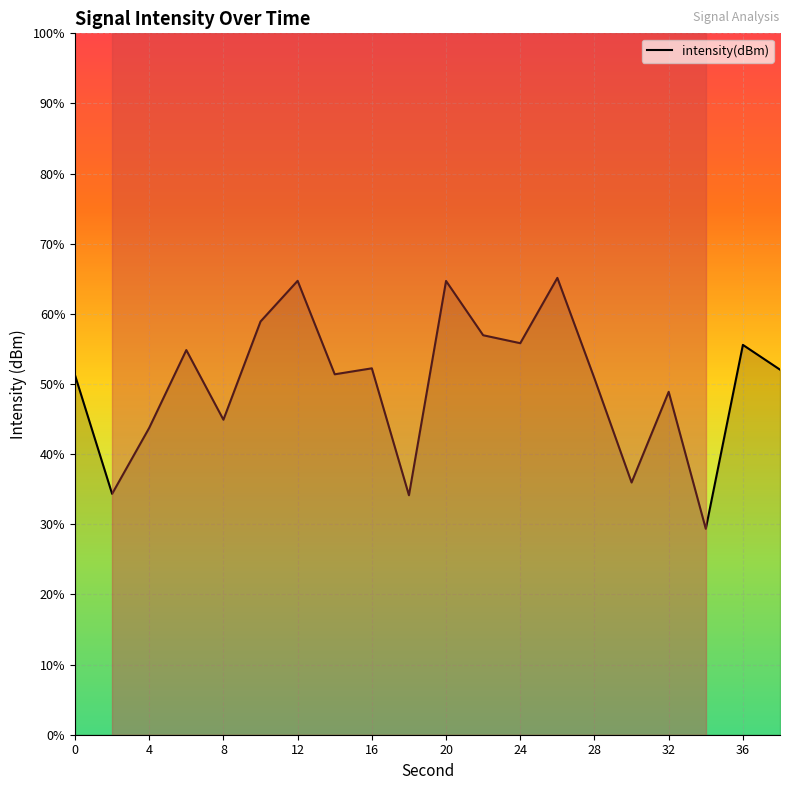

Does the chart display data point markers on the line(s)?

No